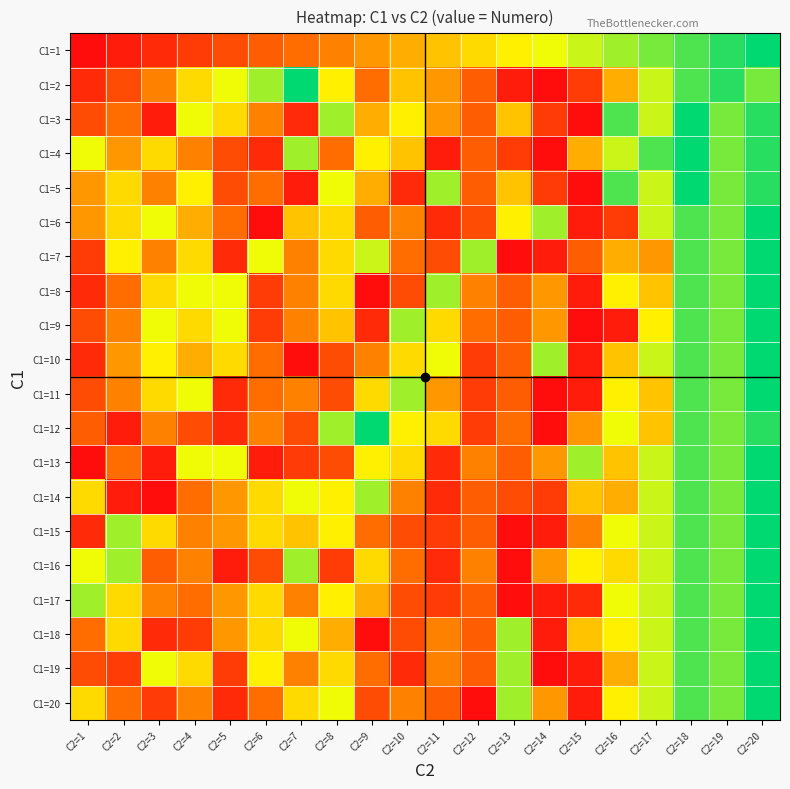

Reading left to right, transcribe all the data shown in this chart.

C1=1: C2=1=1	C2=2=2	C2=3=3	C2=4=4	C2=5=5	C2=6=6	C2=7=7	C2=8=8	C2=9=9	C2=10=10	C2=11=11	C2=12=12	C2=13=13	C2=14=14	C2=15=15	C2=16=16	C2=17=17	C2=18=18	C2=19=19	C2=20=20
C1=2: C2=1=3	C2=2=5	C2=3=8	C2=4=12	C2=5=14	C2=6=16	C2=7=20	C2=8=13	C2=9=7	C2=10=11	C2=11=9	C2=12=6	C2=13=2	C2=14=1	C2=15=4	C2=16=10	C2=17=15	C2=18=18	C2=19=19	C2=20=17
C1=3: C2=1=5	C2=2=7	C2=3=2	C2=4=14	C2=5=12	C2=6=8	C2=7=3	C2=8=16	C2=9=10	C2=10=13	C2=11=9	C2=12=6	C2=13=11	C2=14=4	C2=15=1	C2=16=18	C2=17=15	C2=18=20	C2=19=17	C2=20=19
C1=4: C2=1=14	C2=2=9	C2=3=12	C2=4=8	C2=5=5	C2=6=3	C2=7=16	C2=8=7	C2=9=13	C2=10=11	C2=11=2	C2=12=6	C2=13=4	C2=14=1	C2=15=10	C2=16=15	C2=17=18	C2=18=20	C2=19=17	C2=20=19
C1=5: C2=1=9	C2=2=12	C2=3=8	C2=4=13	C2=5=5	C2=6=7	C2=7=2	C2=8=14	C2=9=10	C2=10=3	C2=11=16	C2=12=6	C2=13=11	C2=14=4	C2=15=1	C2=16=18	C2=17=15	C2=18=20	C2=19=17	C2=20=19
C1=6: C2=1=9	C2=2=12	C2=3=14	C2=4=10	C2=5=7	C2=6=1	C2=7=11	C2=8=12	C2=9=6	C2=10=8	C2=11=3	C2=12=5	C2=13=13	C2=14=16	C2=15=2	C2=16=4	C2=17=15	C2=18=18	C2=19=17	C2=20=20
C1=7: C2=1=4	C2=2=13	C2=3=8	C2=4=12	C2=5=3	C2=6=14	C2=7=8	C2=8=12	C2=9=15	C2=10=7	C2=11=5	C2=12=16	C2=13=1	C2=14=2	C2=15=6	C2=16=10	C2=17=9	C2=18=18	C2=19=17	C2=20=20
C1=8: C2=1=3	C2=2=7	C2=3=12	C2=4=14	C2=5=14	C2=6=4	C2=7=8	C2=8=12	C2=9=1	C2=10=5	C2=11=16	C2=12=8	C2=13=6	C2=14=9	C2=15=2	C2=16=13	C2=17=11	C2=18=18	C2=19=17	C2=20=20
C1=9: C2=1=5	C2=2=8	C2=3=14	C2=4=12	C2=5=14	C2=6=4	C2=7=8	C2=8=11	C2=9=3	C2=10=16	C2=11=12	C2=12=7	C2=13=6	C2=14=9	C2=15=1	C2=16=2	C2=17=13	C2=18=18	C2=19=17	C2=20=20
C1=10: C2=1=3	C2=2=9	C2=3=13	C2=4=10	C2=5=12	C2=6=7	C2=7=1	C2=8=5	C2=9=8	C2=10=12	C2=11=14	C2=12=4	C2=13=6	C2=14=16	C2=15=2	C2=16=11	C2=17=15	C2=18=18	C2=19=17	C2=20=20
C1=11: C2=1=5	C2=2=8	C2=3=12	C2=4=14	C2=5=3	C2=6=7	C2=7=8	C2=8=5	C2=9=12	C2=10=16	C2=11=9	C2=12=4	C2=13=6	C2=14=1	C2=15=2	C2=16=13	C2=17=11	C2=18=18	C2=19=17	C2=20=20
C1=12: C2=1=6	C2=2=2	C2=3=8	C2=4=5	C2=5=3	C2=6=8	C2=7=5	C2=8=16	C2=9=20	C2=10=13	C2=11=12	C2=12=4	C2=13=7	C2=14=1	C2=15=9	C2=16=14	C2=17=11	C2=18=18	C2=19=17	C2=20=19
C1=13: C2=1=1	C2=2=7	C2=3=2	C2=4=14	C2=5=14	C2=6=2	C2=7=4	C2=8=5	C2=9=13	C2=10=12	C2=11=3	C2=12=8	C2=13=6	C2=14=9	C2=15=16	C2=16=11	C2=17=15	C2=18=18	C2=19=17	C2=20=20
C1=14: C2=1=12	C2=2=2	C2=3=1	C2=4=7	C2=5=9	C2=6=12	C2=7=14	C2=8=13	C2=9=16	C2=10=8	C2=11=3	C2=12=6	C2=13=5	C2=14=4	C2=15=11	C2=16=10	C2=17=15	C2=18=18	C2=19=17	C2=20=20
C1=15: C2=1=3	C2=2=16	C2=3=12	C2=4=8	C2=5=9	C2=6=12	C2=7=11	C2=8=13	C2=9=7	C2=10=5	C2=11=4	C2=12=6	C2=13=1	C2=14=2	C2=15=8	C2=16=14	C2=17=15	C2=18=18	C2=19=17	C2=20=20
C1=16: C2=1=14	C2=2=16	C2=3=6	C2=4=8	C2=5=2	C2=6=5	C2=7=16	C2=8=4	C2=9=12	C2=10=7	C2=11=3	C2=12=8	C2=13=1	C2=14=9	C2=15=13	C2=16=12	C2=17=15	C2=18=18	C2=19=17	C2=20=20
C1=17: C2=1=16	C2=2=12	C2=3=8	C2=4=7	C2=5=9	C2=6=12	C2=7=8	C2=8=13	C2=9=10	C2=10=5	C2=11=4	C2=12=6	C2=13=1	C2=14=2	C2=15=3	C2=16=14	C2=17=15	C2=18=18	C2=19=17	C2=20=20
C1=18: C2=1=7	C2=2=12	C2=3=3	C2=4=4	C2=5=9	C2=6=12	C2=7=14	C2=8=10	C2=9=1	C2=10=5	C2=11=8	C2=12=6	C2=13=16	C2=14=2	C2=15=11	C2=16=13	C2=17=15	C2=18=18	C2=19=17	C2=20=20
C1=19: C2=1=5	C2=2=4	C2=3=14	C2=4=12	C2=5=4	C2=6=13	C2=7=8	C2=8=12	C2=9=7	C2=10=3	C2=11=8	C2=12=6	C2=13=16	C2=14=1	C2=15=2	C2=16=10	C2=17=15	C2=18=18	C2=19=17	C2=20=20
C1=20: C2=1=12	C2=2=7	C2=3=4	C2=4=8	C2=5=3	C2=6=7	C2=7=12	C2=8=14	C2=9=5	C2=10=8	C2=11=6	C2=12=1	C2=13=16	C2=14=9	C2=15=2	C2=16=13	C2=17=15	C2=18=18	C2=19=17	C2=20=20